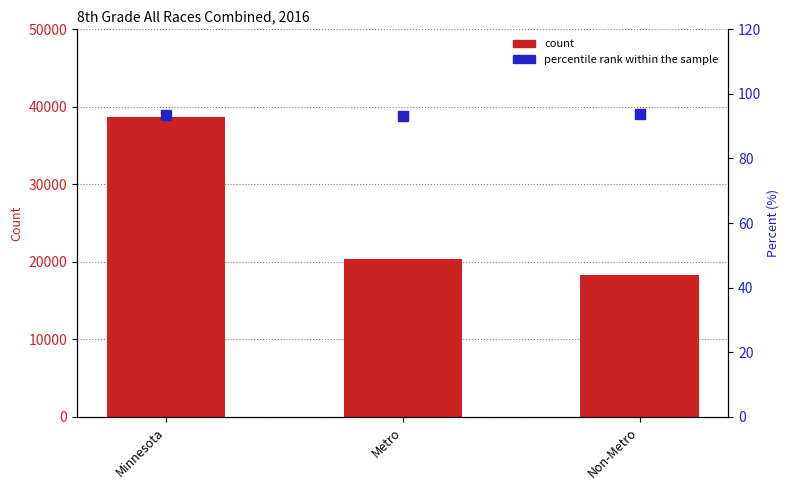

Which series has the widest spread of Y values?

count